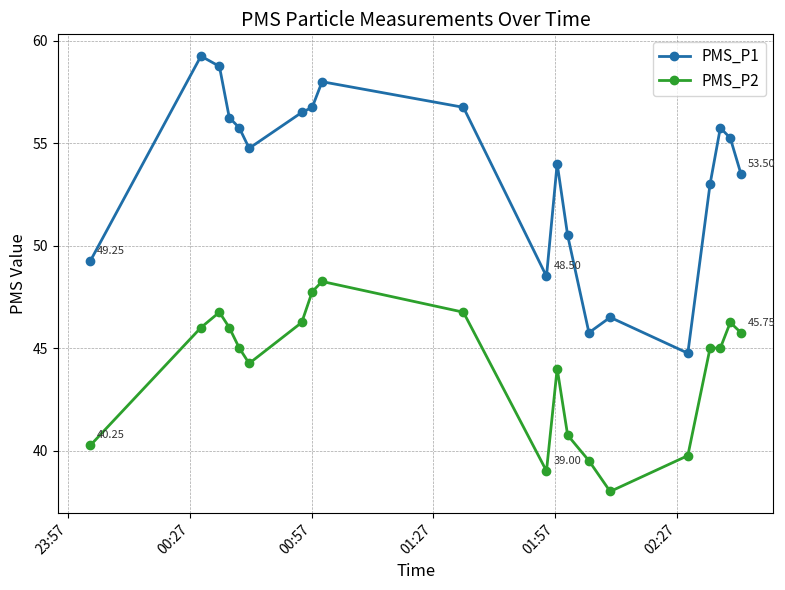

What are all the series names shown in the legend?

PMS_P1, PMS_P2